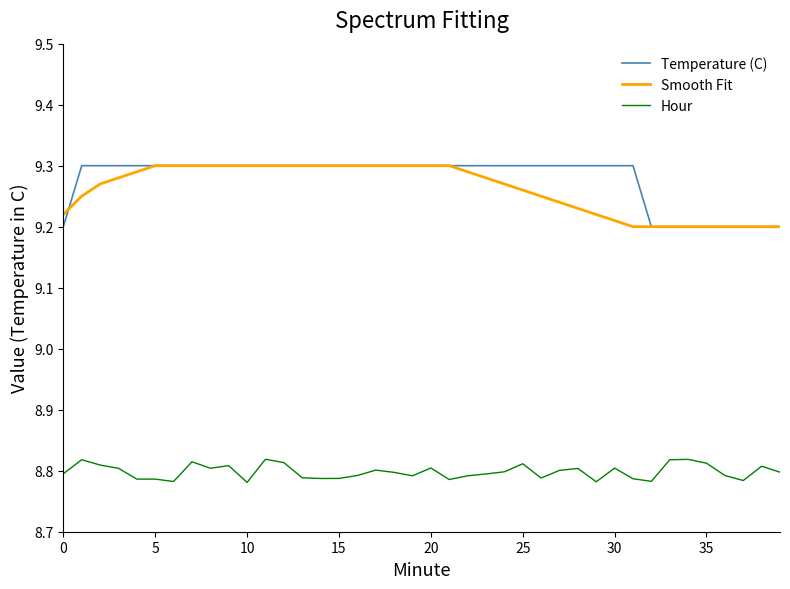

True or false: Hour and Smooth Fit intersect in this chart.

False